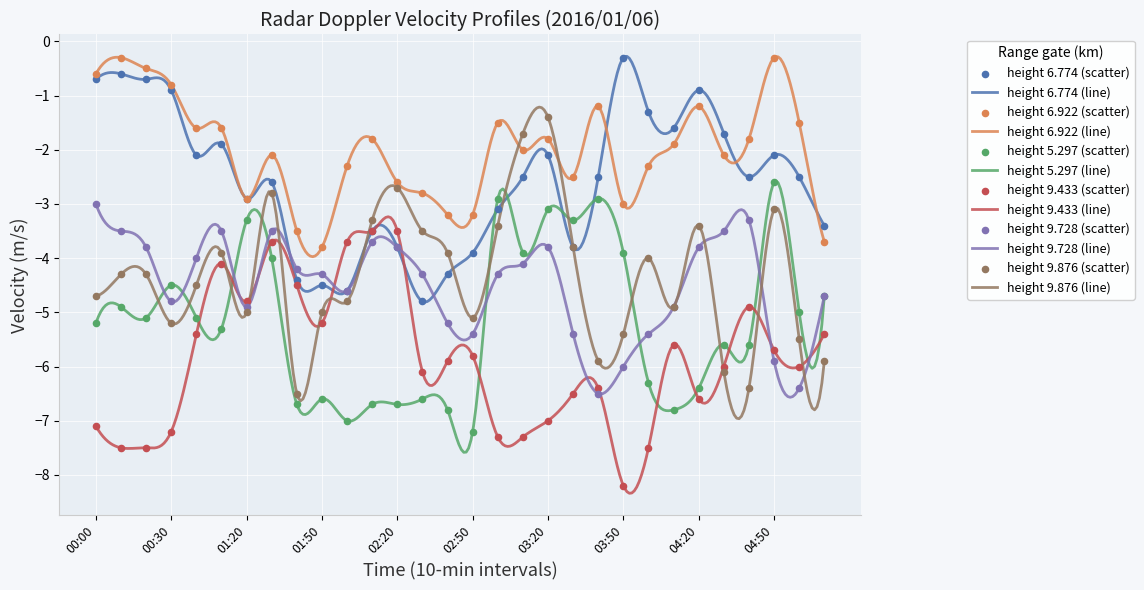

What is the total value across all series at 02:50?

-30.6